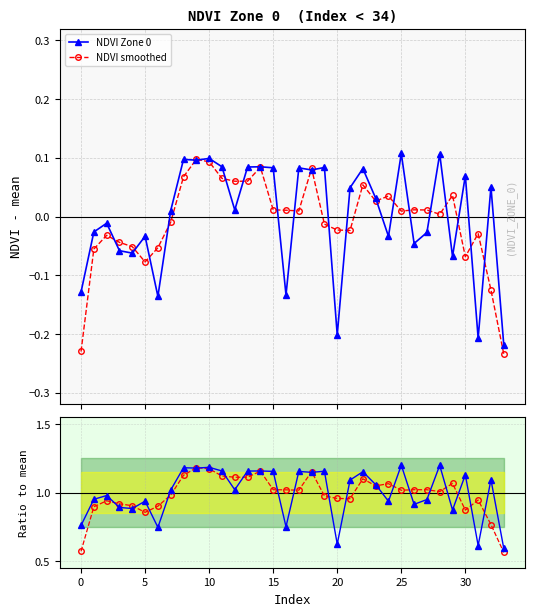

The NDVI smoothed series shows -0.0 at 21. True or false?

False